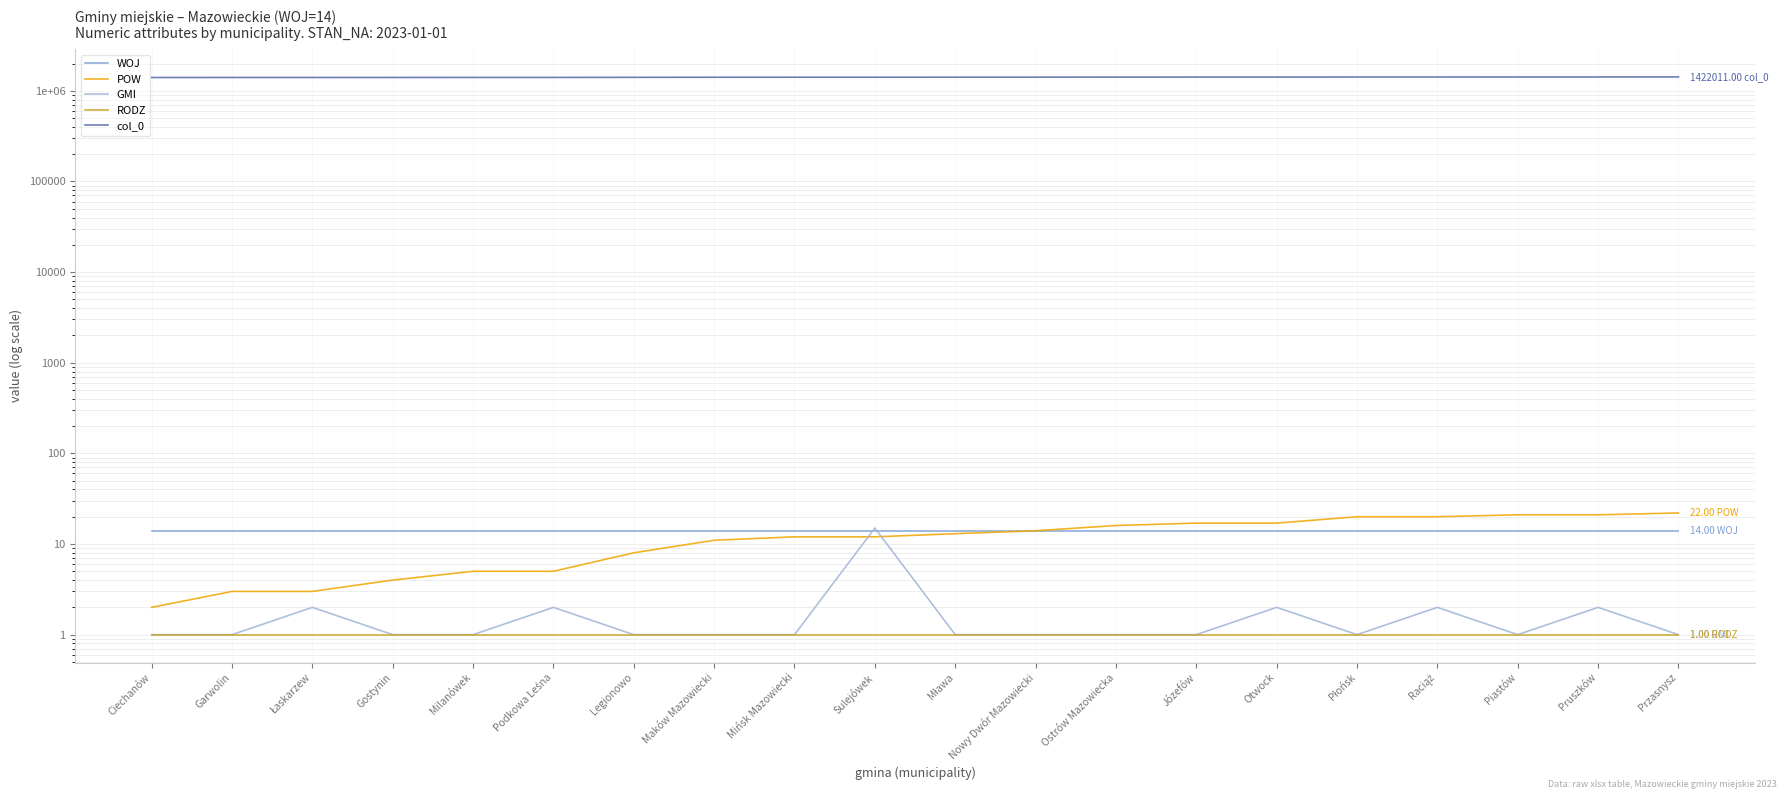

Which series has the largest total across all categories?

col_0